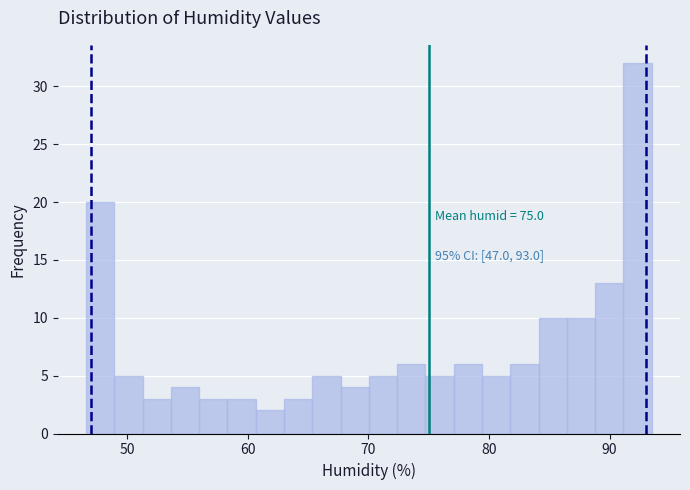

Read against the x-axis, roughly where is the centre of the tallest bar?

92